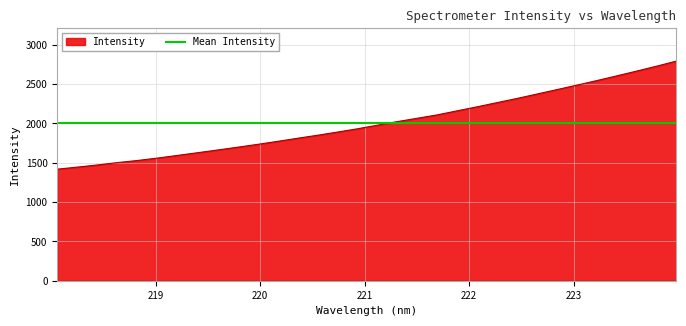

What is the smallest value displayed?

1418.6